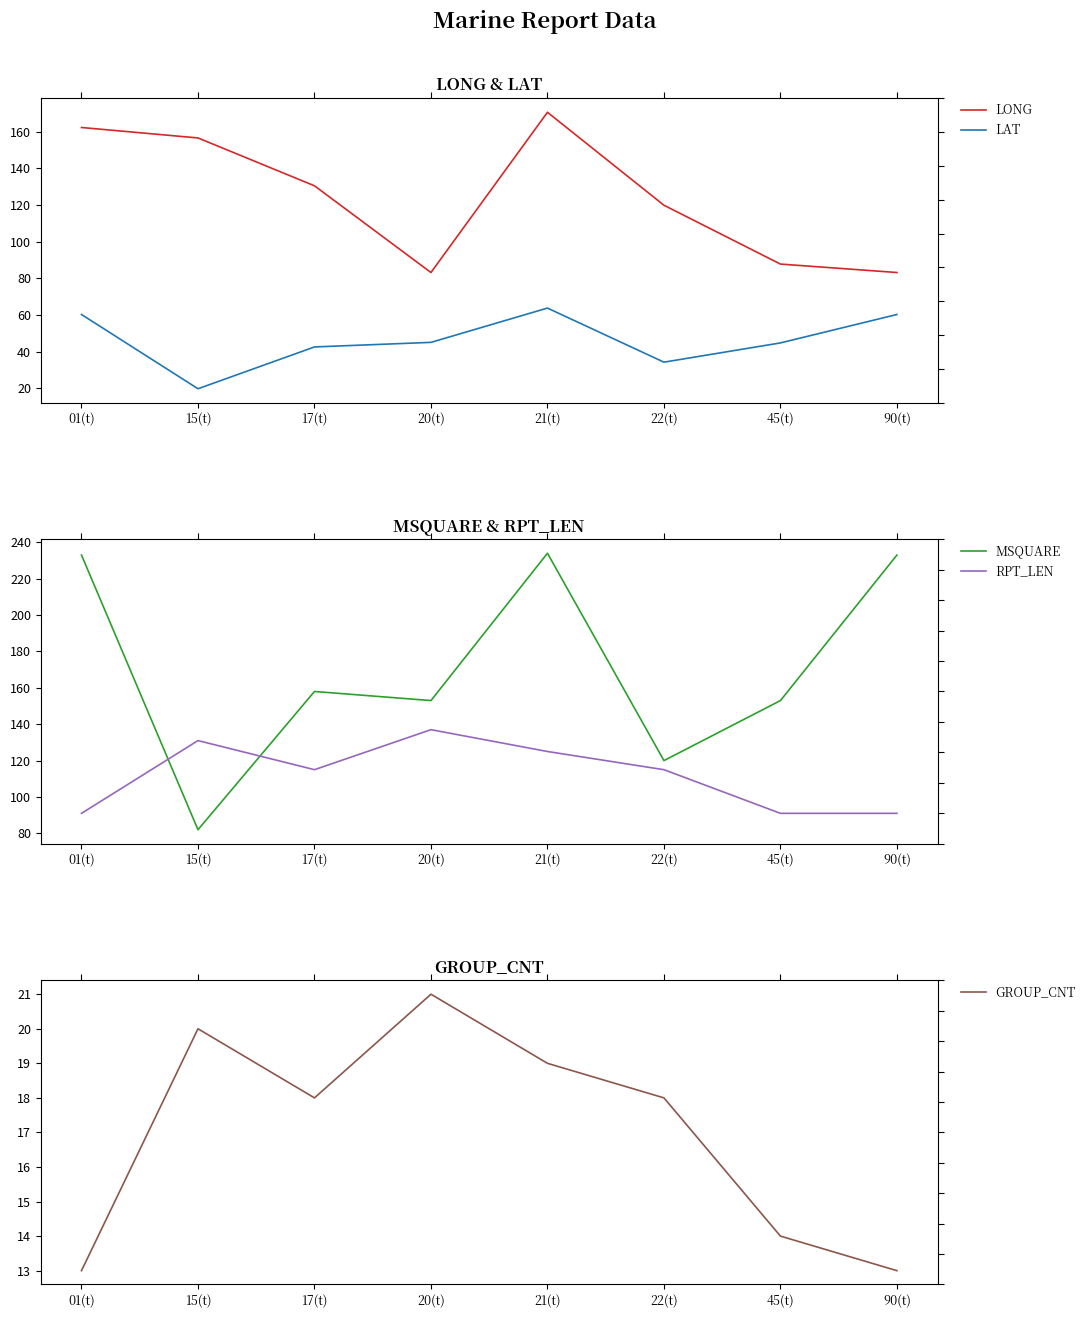

What position from the right is 22(t)?

3